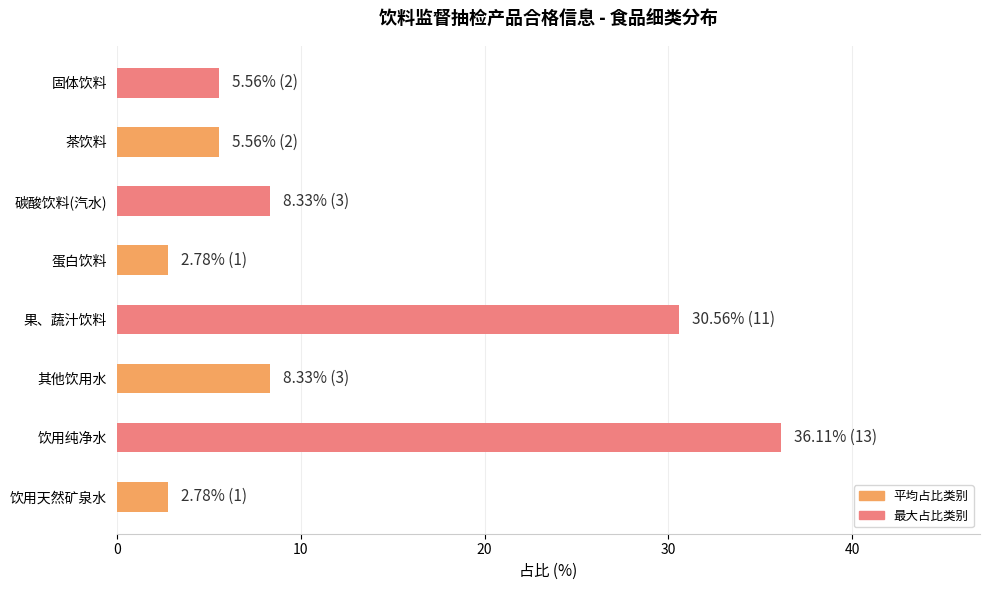

What is the difference between the values at 饮用天然矿泉水 and 固体饮料?

2.8